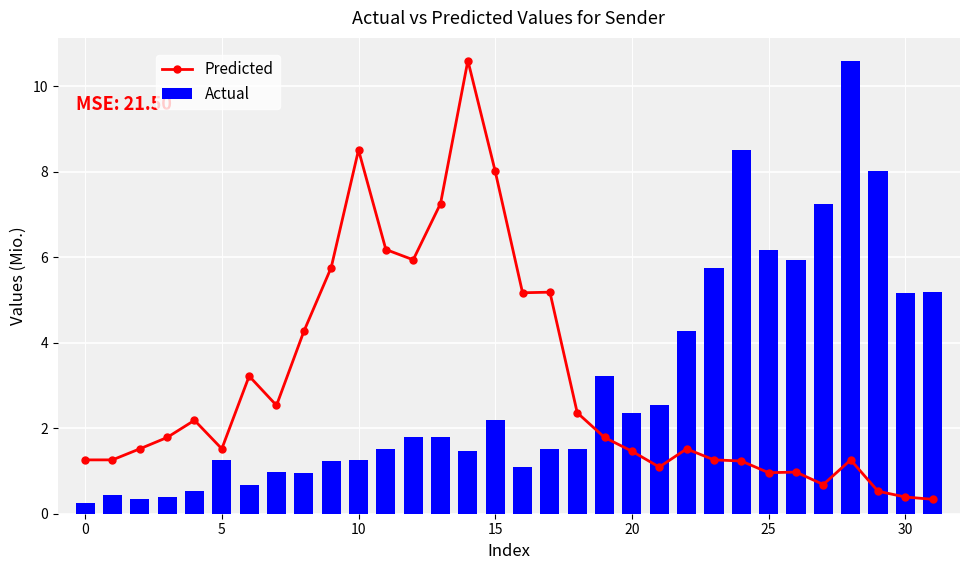

What is the smallest value displayed?

0.3